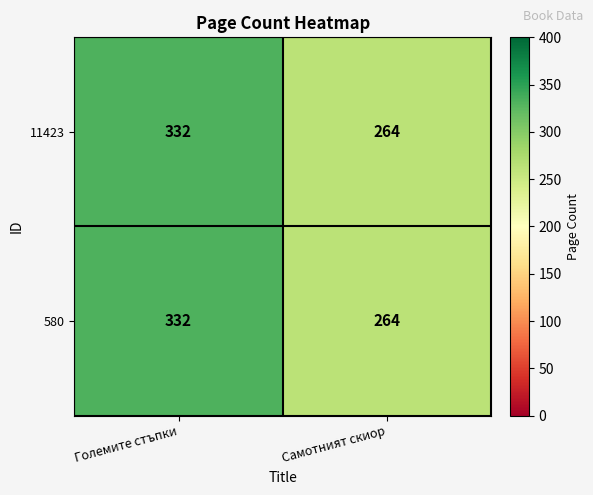

At which category does the chart reach its minimum across all series?

Самотният скиор